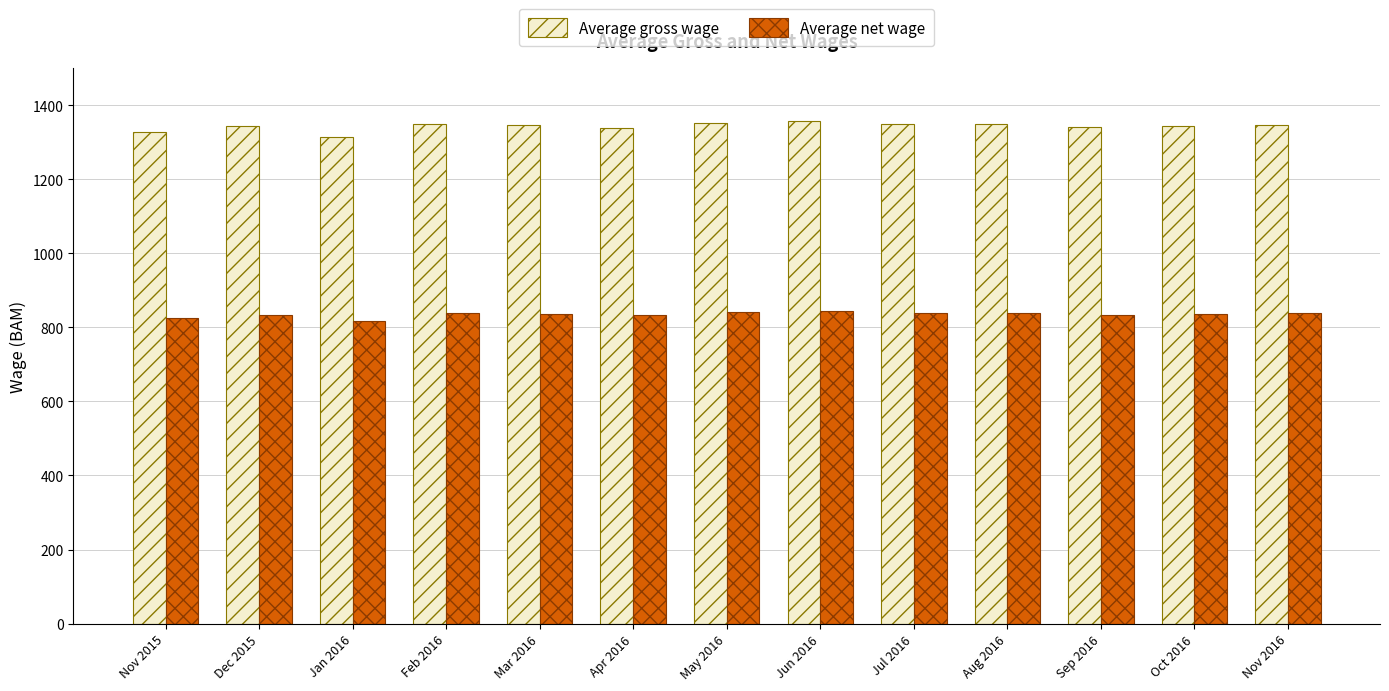

Count the number of categories in the chart.

13